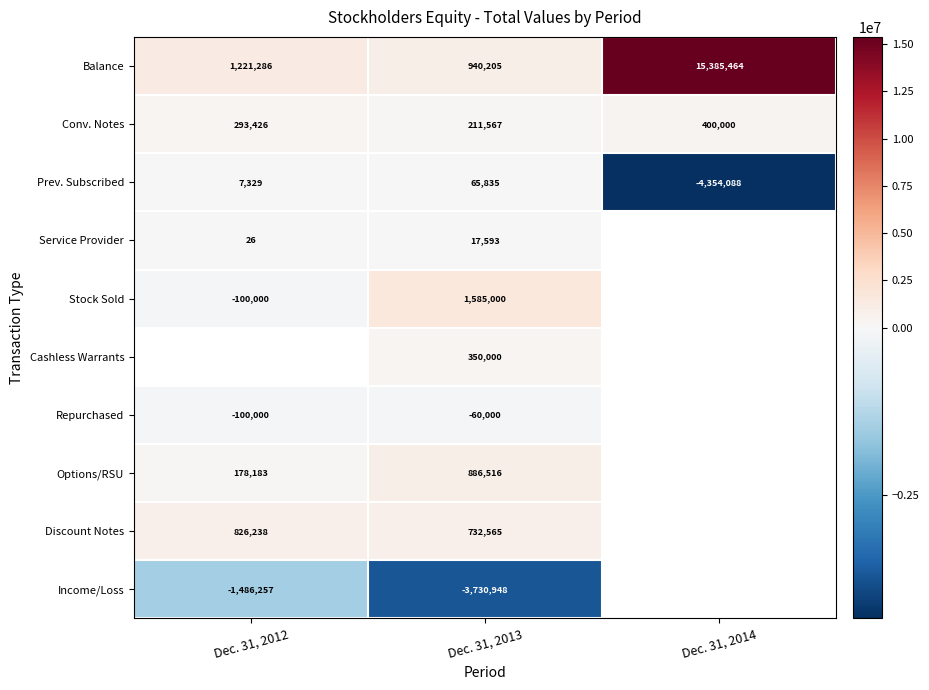

The Repurchased series shows -95558.8 at Dec. 31, 2013. True or false?

False